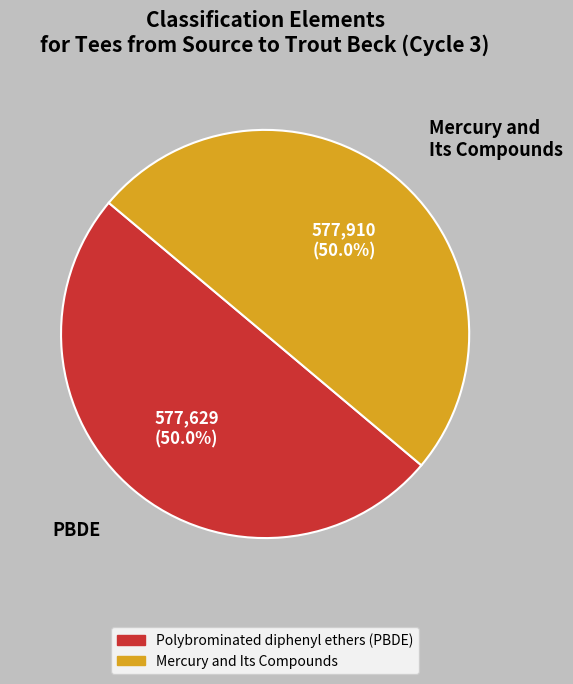

What is the ratio of the value at Mercury and Its Compounds to the value at Polybrominated diphenyl ethers (PBDE)?

1.0